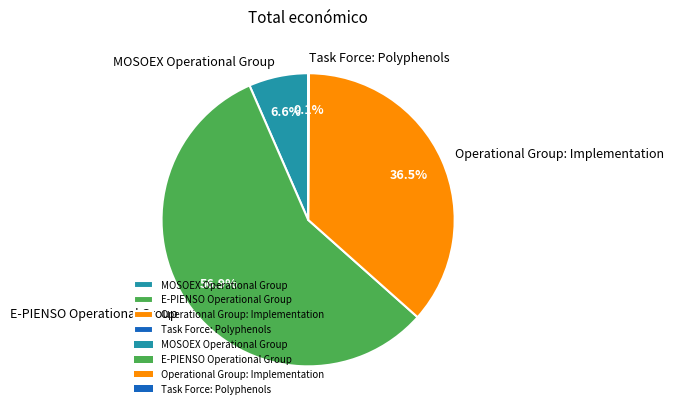

To the nearest percent, what portion does E-PIENSO Operational Group represent?

57%